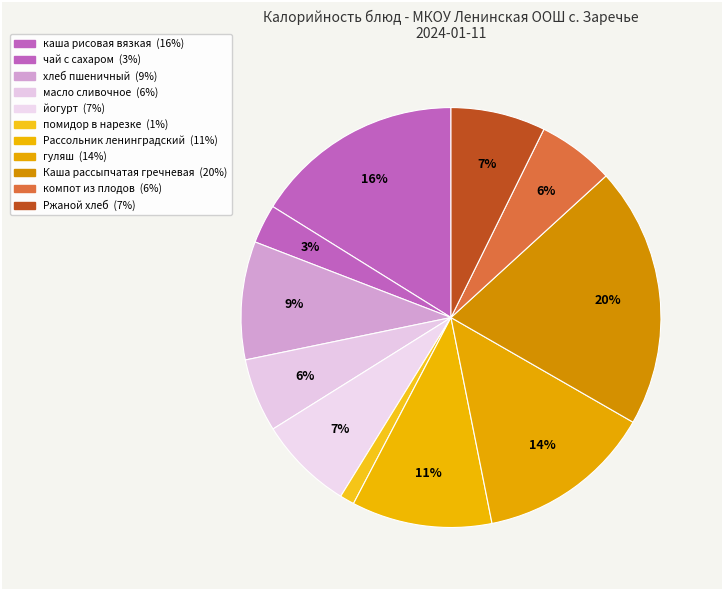

How many slices are in this pie chart?

11